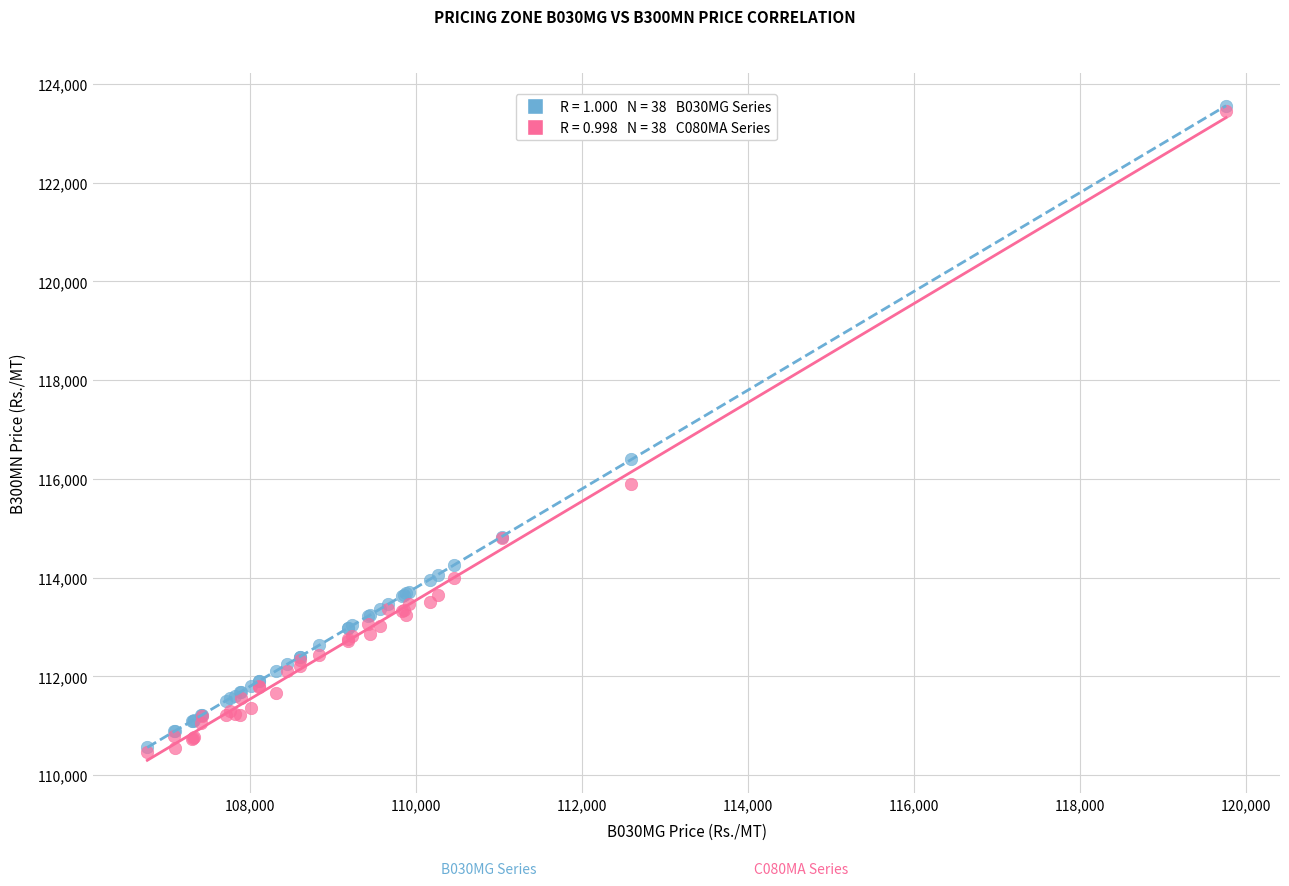

Across all series, what Y value is closest to 117016?

116395